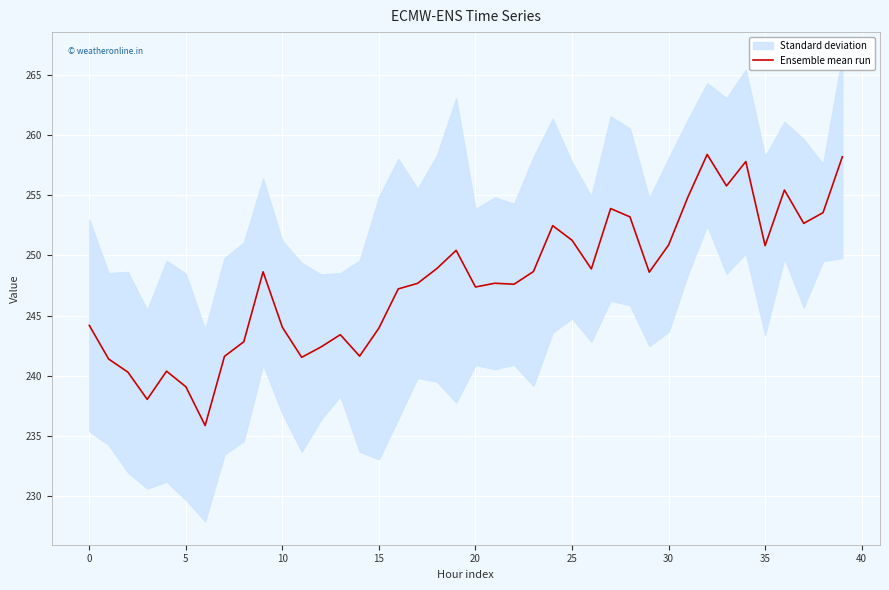

What is the difference between the maximum and minimum values?

22.5